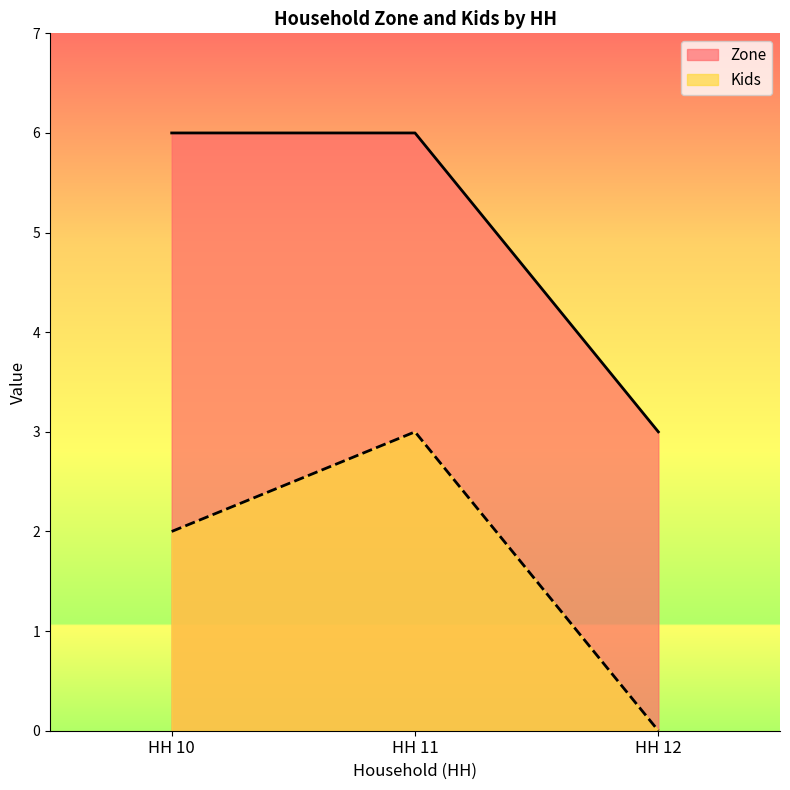

Between HH 11 and HH 12, which series saw the biggest shift?

Zone